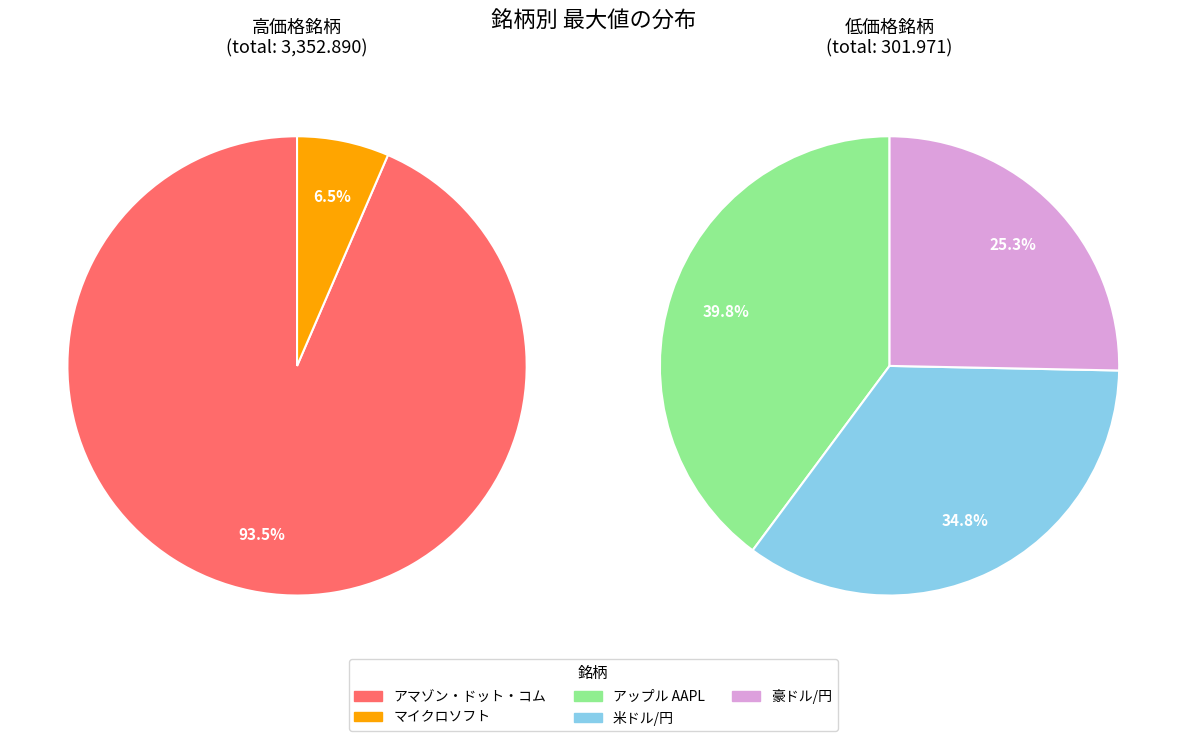

Which slice is the largest?

アマゾン・ドット・コム